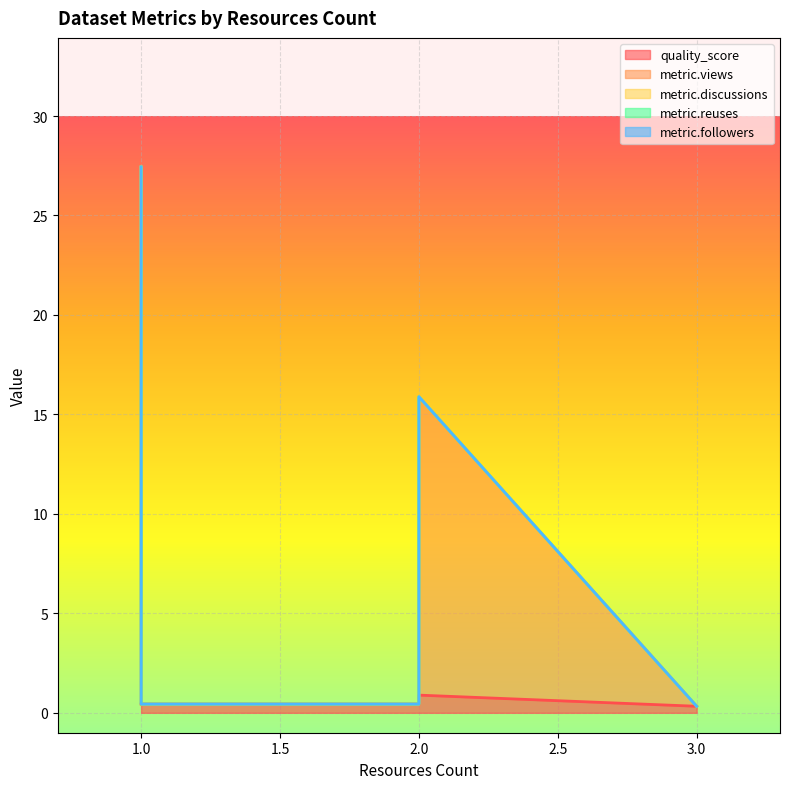

True or false: metric.views has a value of 9.5 at 1.

False